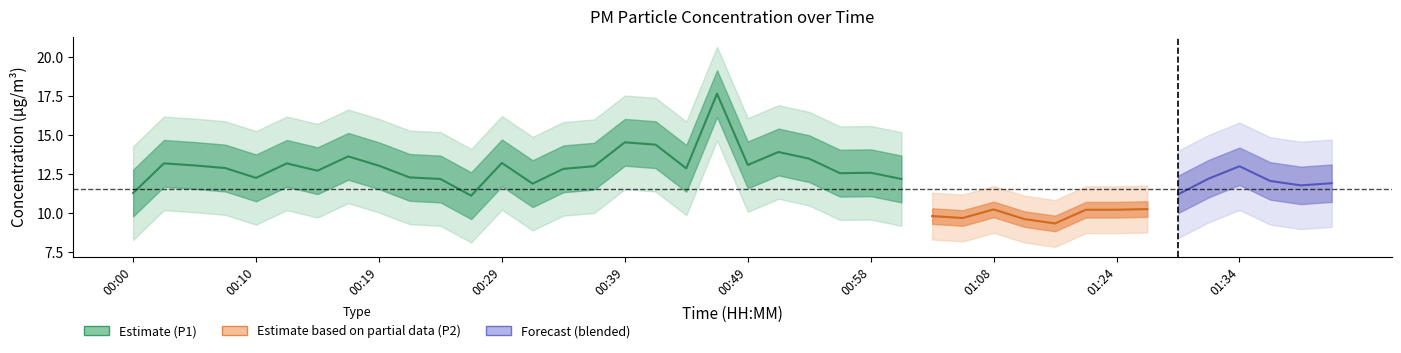

What is the minimum value for P1?

11.1